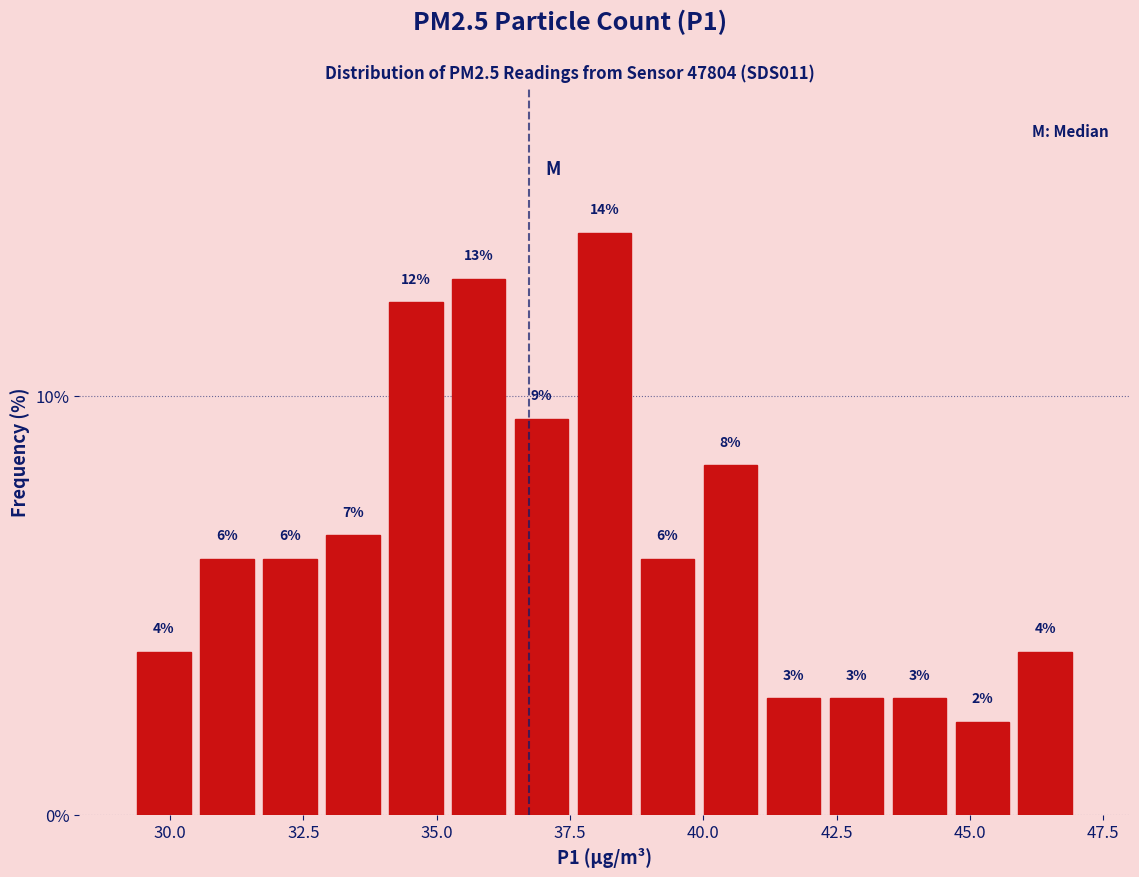

Read against the x-axis, roughly where is the centre of the tallest bar?

38.0